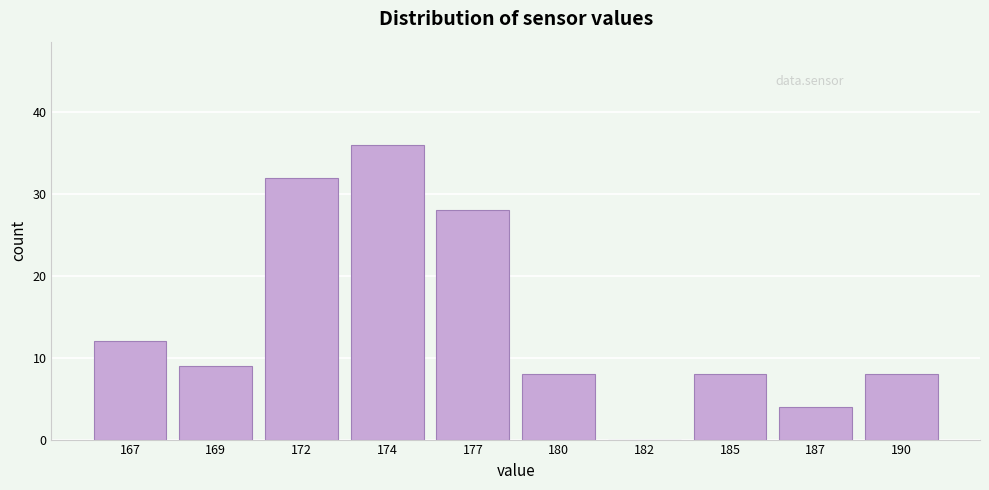

Reading left to right, list all the values displayed in this chart.

167=12	169=9	172=32	174=36	177=28	180=8	182=0	185=8	187=4	190=8